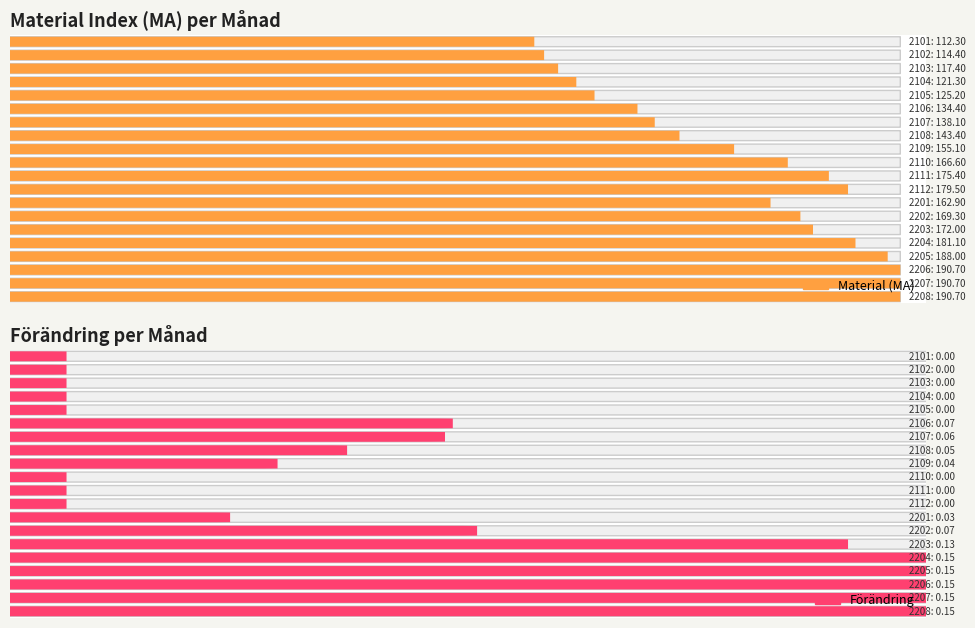

What is the total value across all series at 2105?

125.2